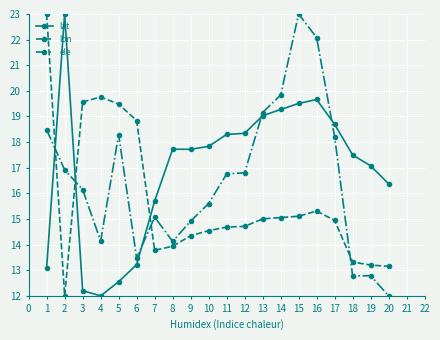

Between which two adjacent categories do ele and lat first intersect?

1 and 2